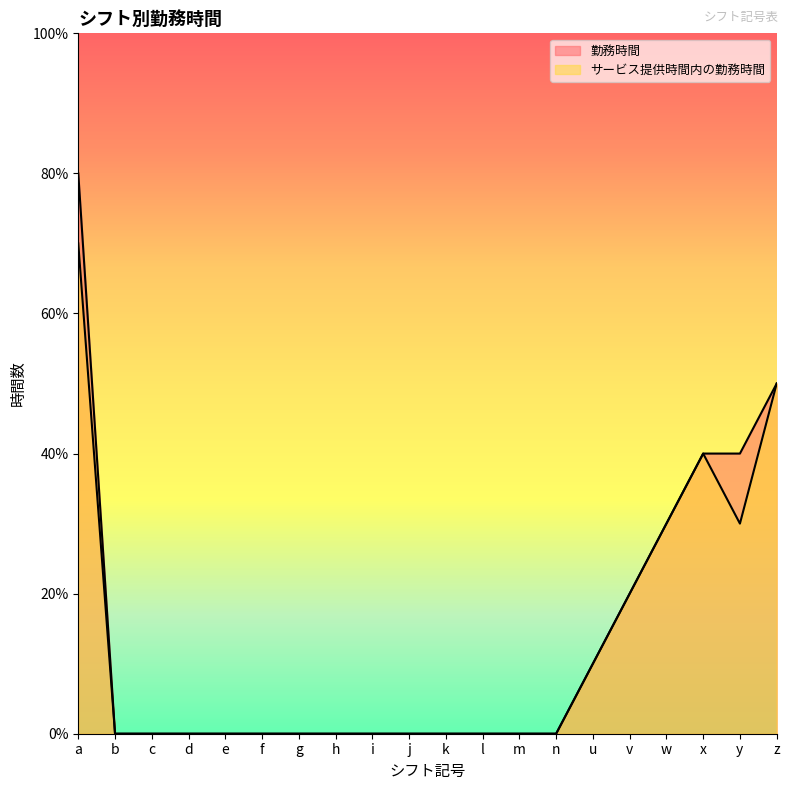

How many values in the 勤務時間 series exceed 0?

7